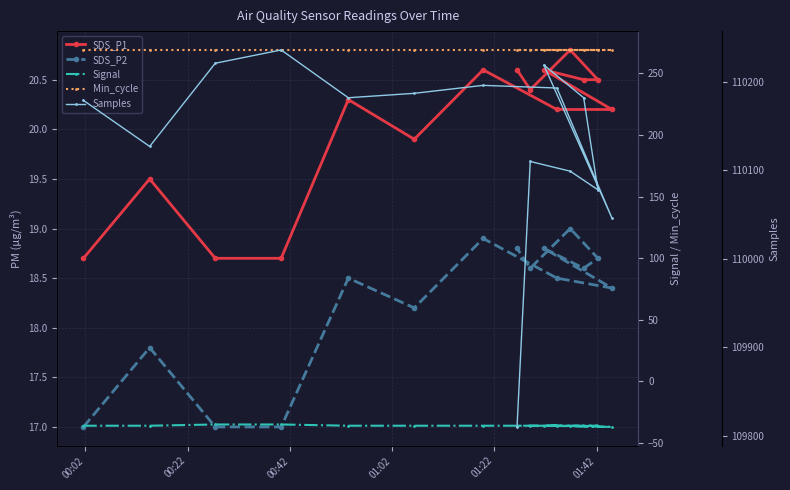

What is the maximum value for SDS_P2?

19.0